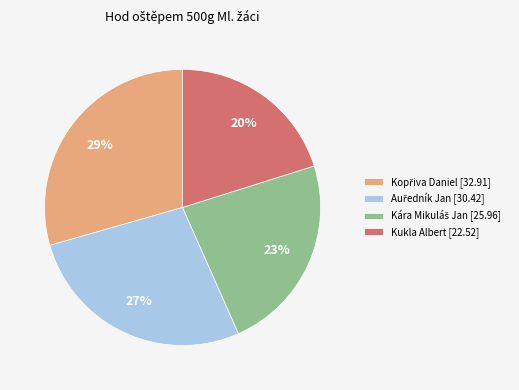

True or false: Kukla Albert accounts for 20% of the total.

True